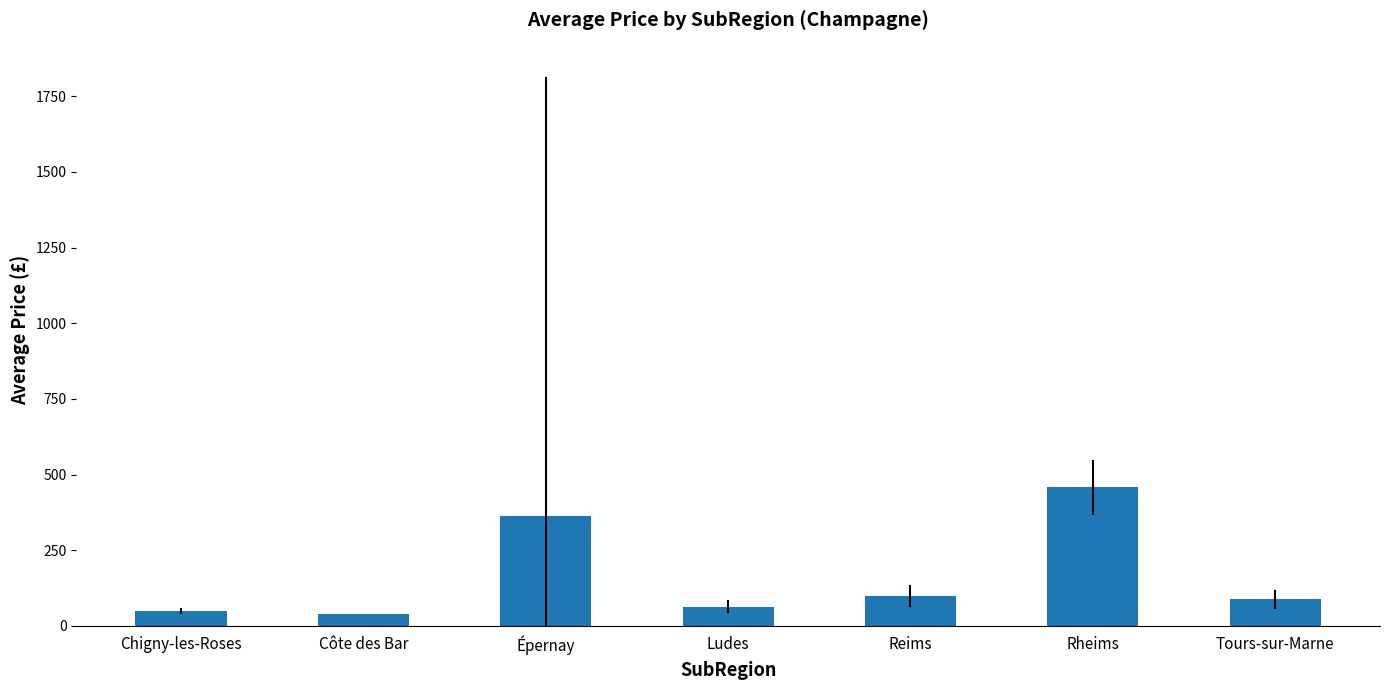

What is the ratio of the value at Chigny-les-Roses to the value at Ludes?

0.8